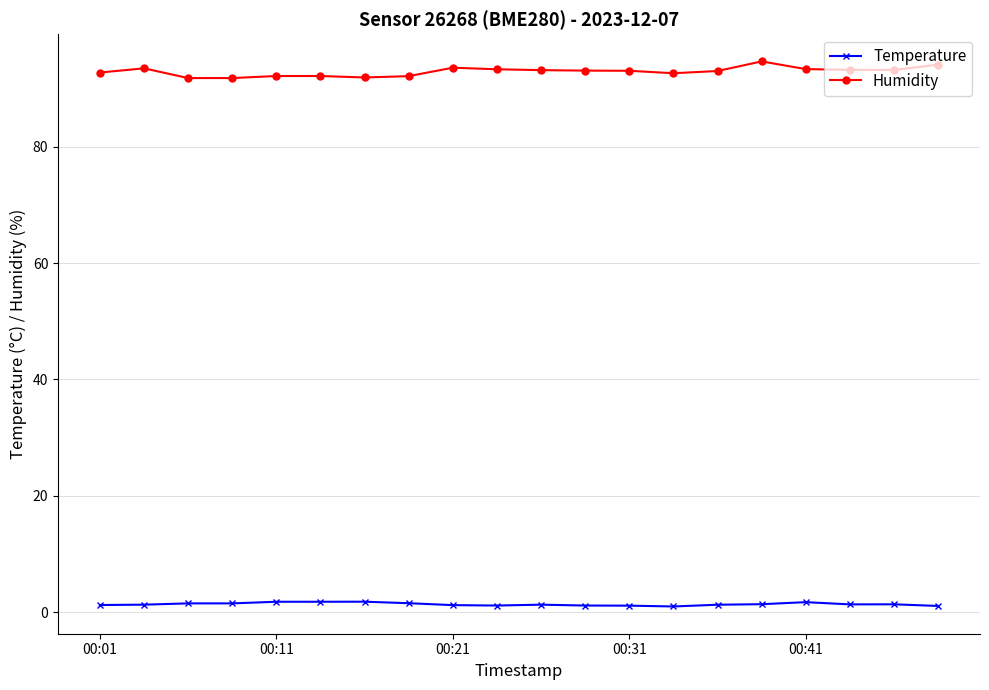

Rank the series by their maximum value, from lowest to highest.

Temperature, Humidity